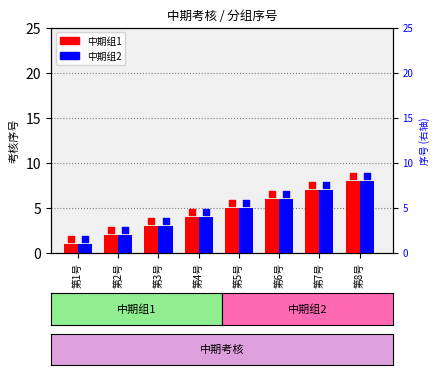

Which series contains the highest Y value?

中期组1